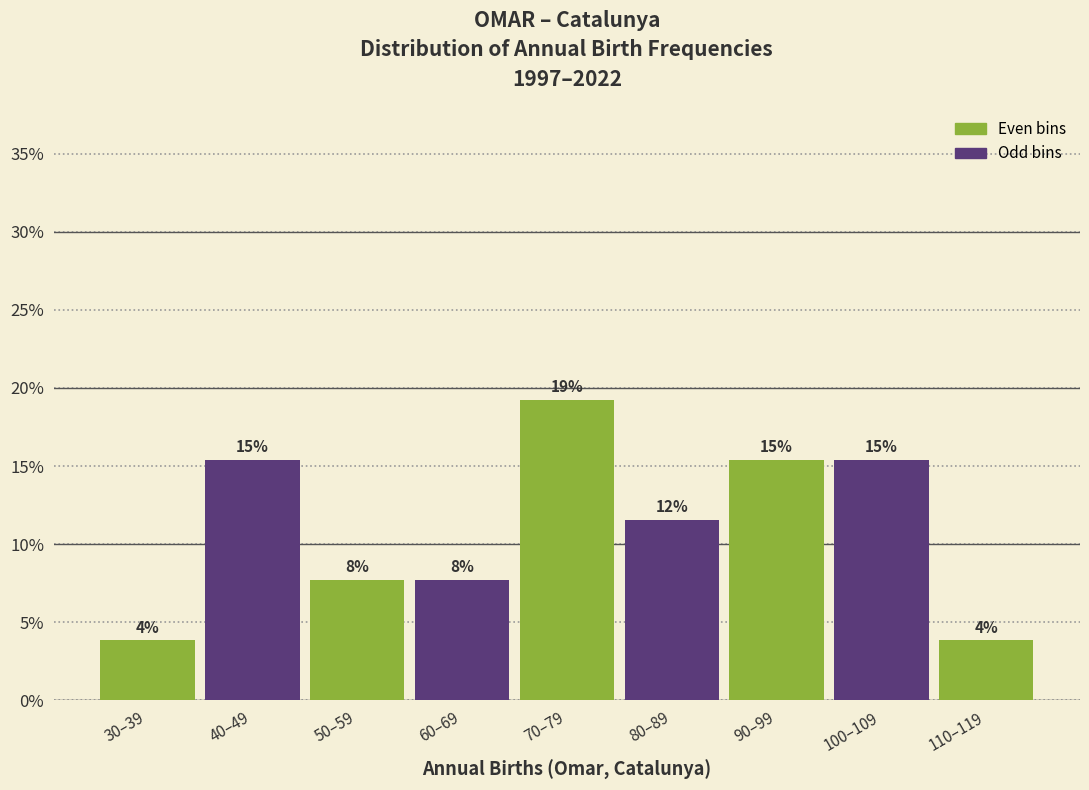

How many bars are there in total?

9